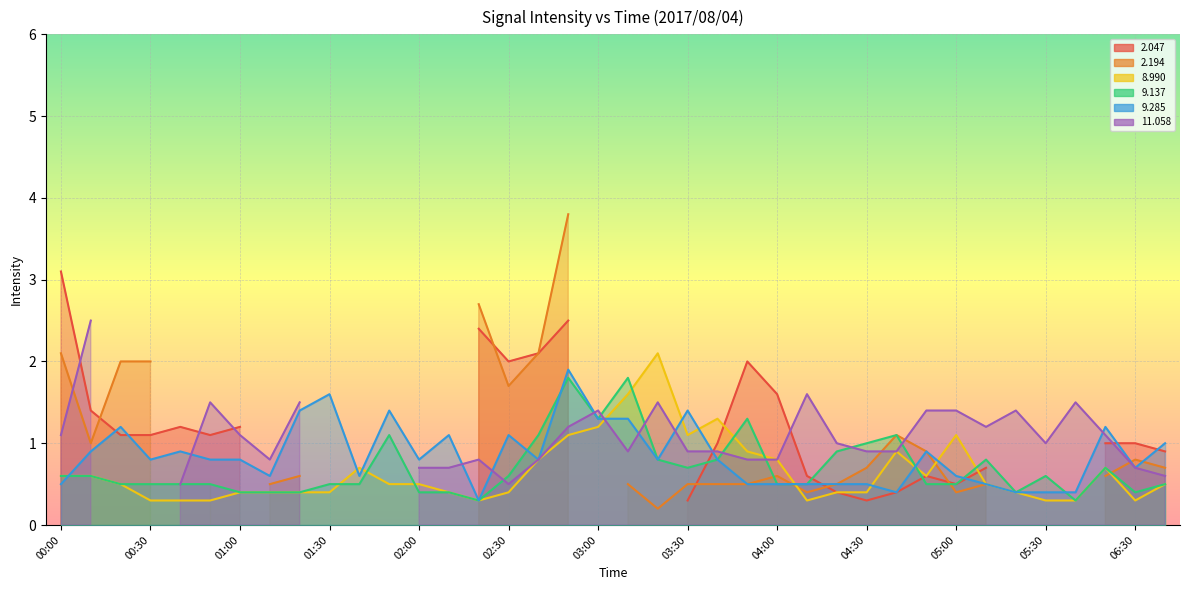

True or false: 8.990 has a value of 0.8 at 05:10.

False